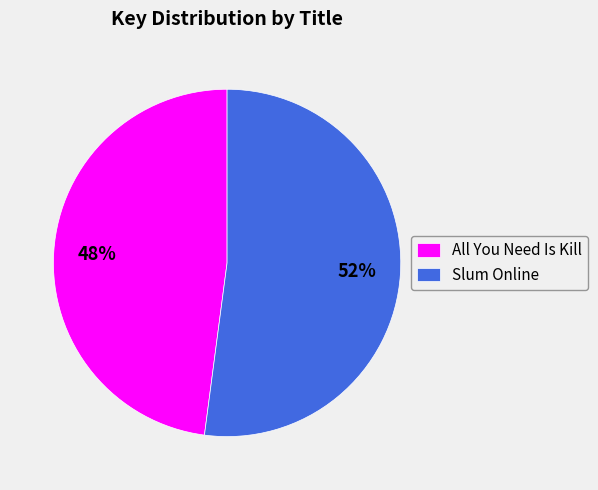

Is there a majority slice in this chart?

Yes